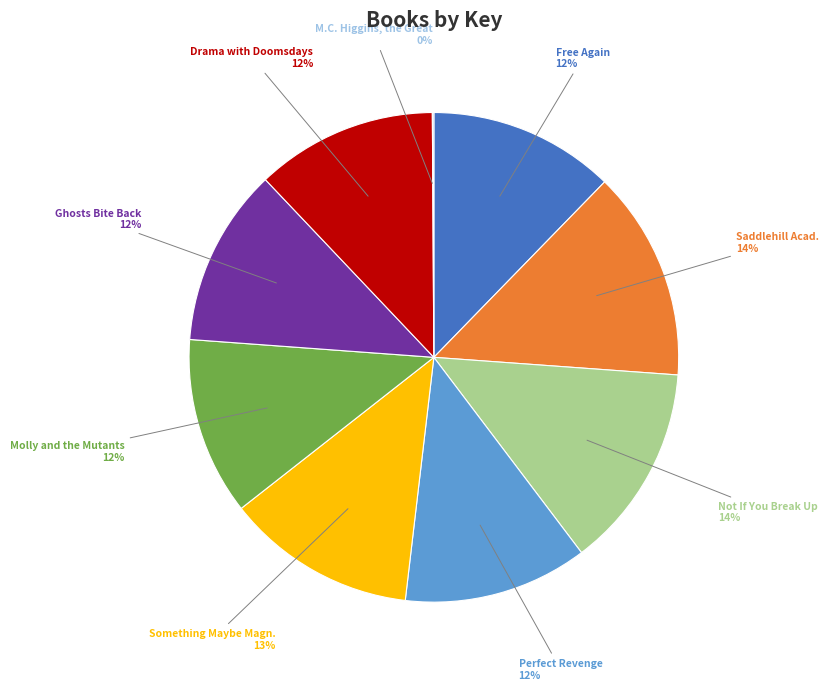

True or false: Perfect Revenge accounts for 12% of the total.

True